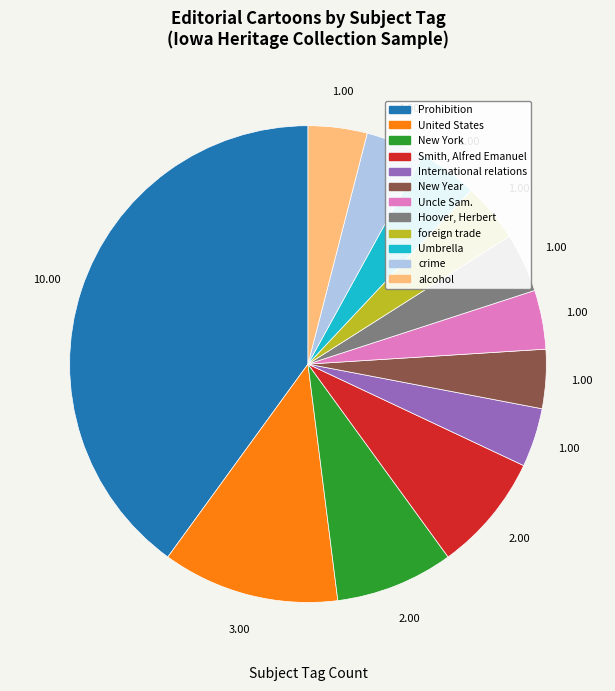

Is there a majority slice in this chart?

No